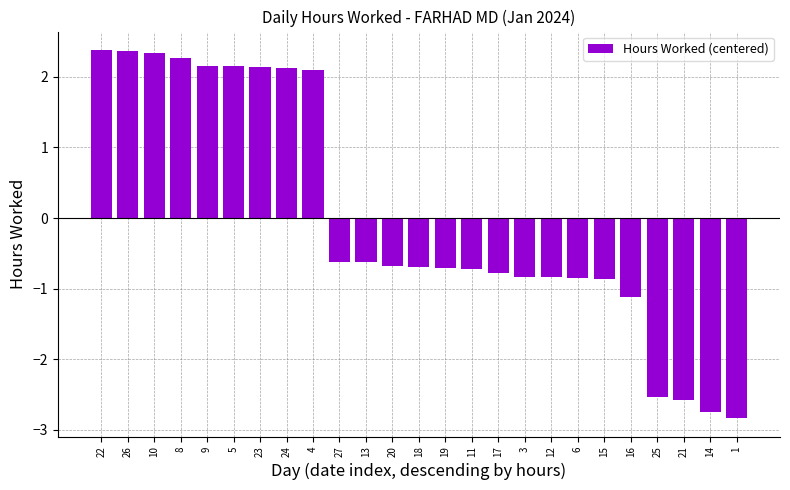

The value at 27 is -0.8. True or false?

False